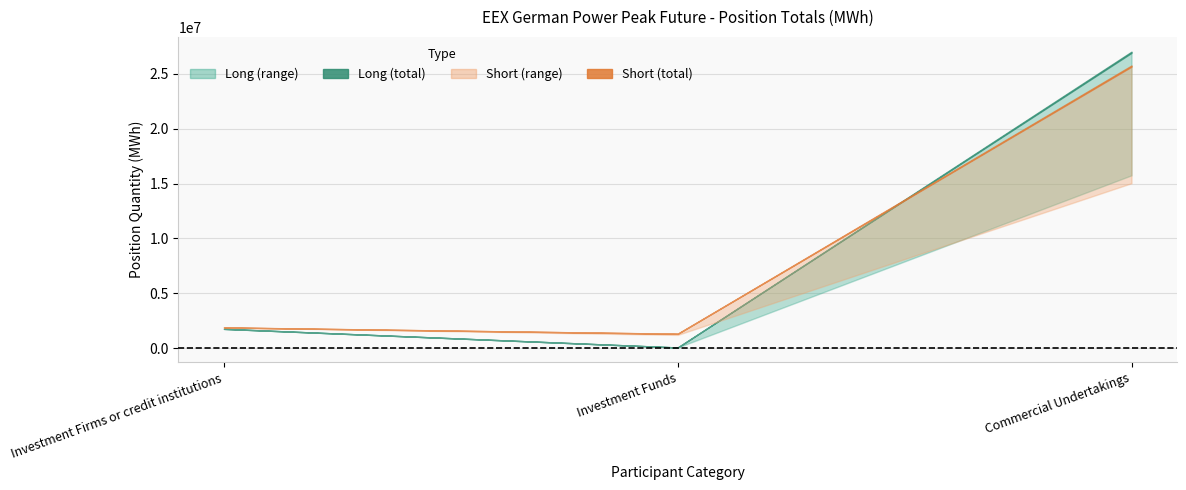

What is the sum of all Short values?

28916616